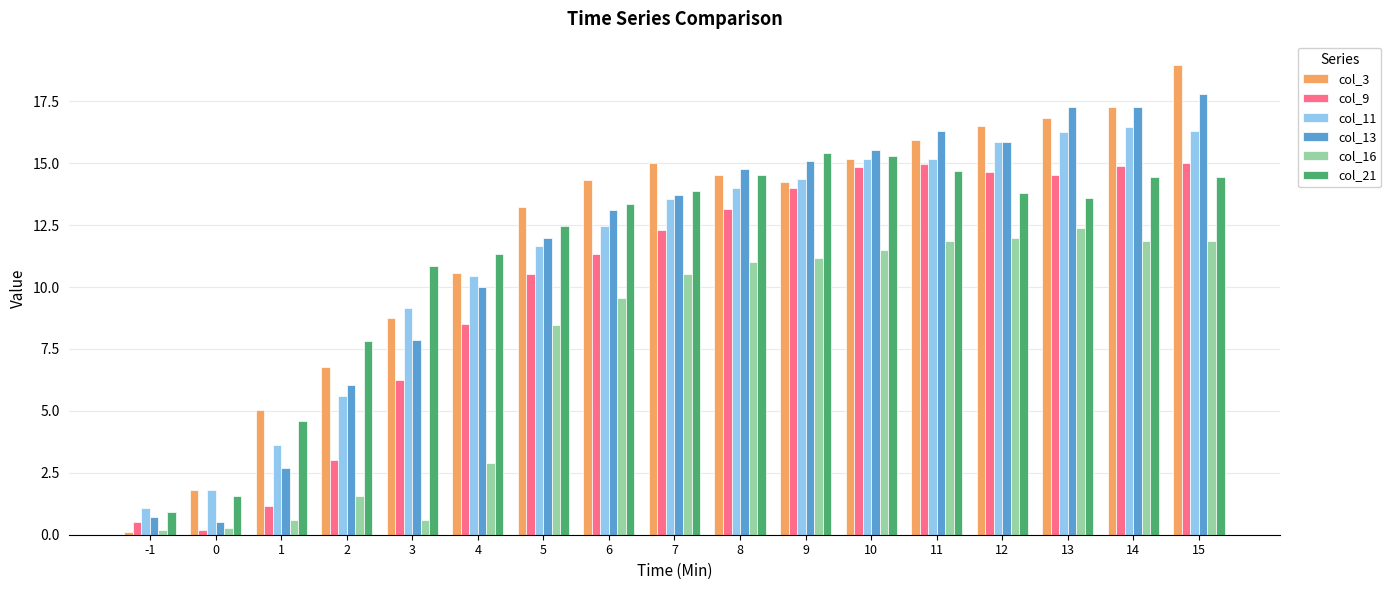

What is the value of the col_21 bar at the 8th from the left?

13.4